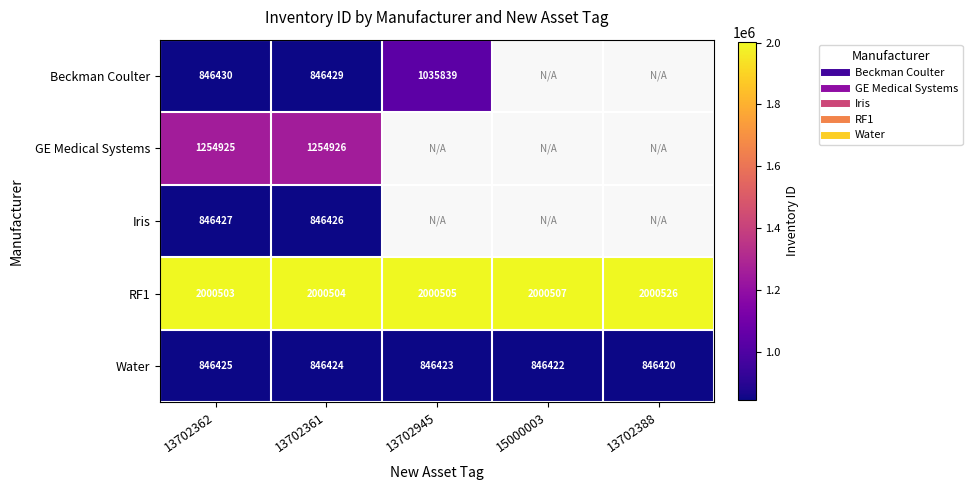

Count the number of data series in this chart.

5